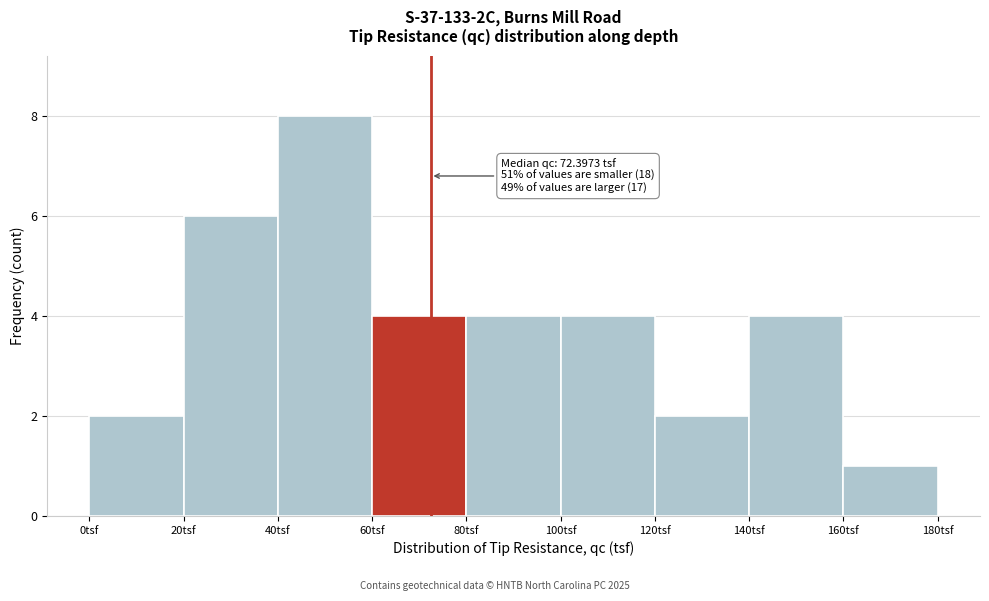

Which range on the x-axis has the tallest bar?

40 to 60